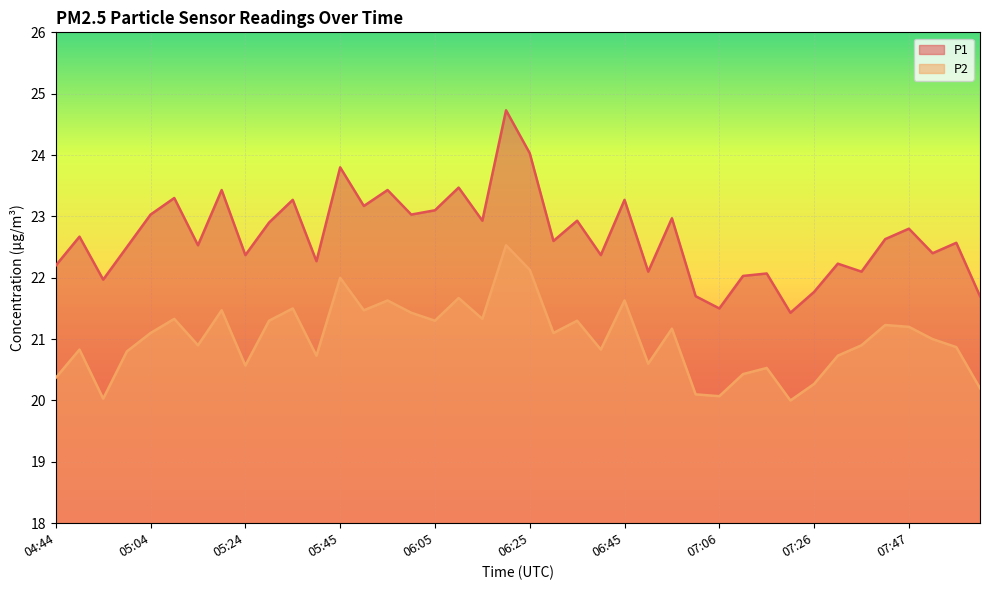

The P1 series shows 11.1 at 05:55. True or false?

False